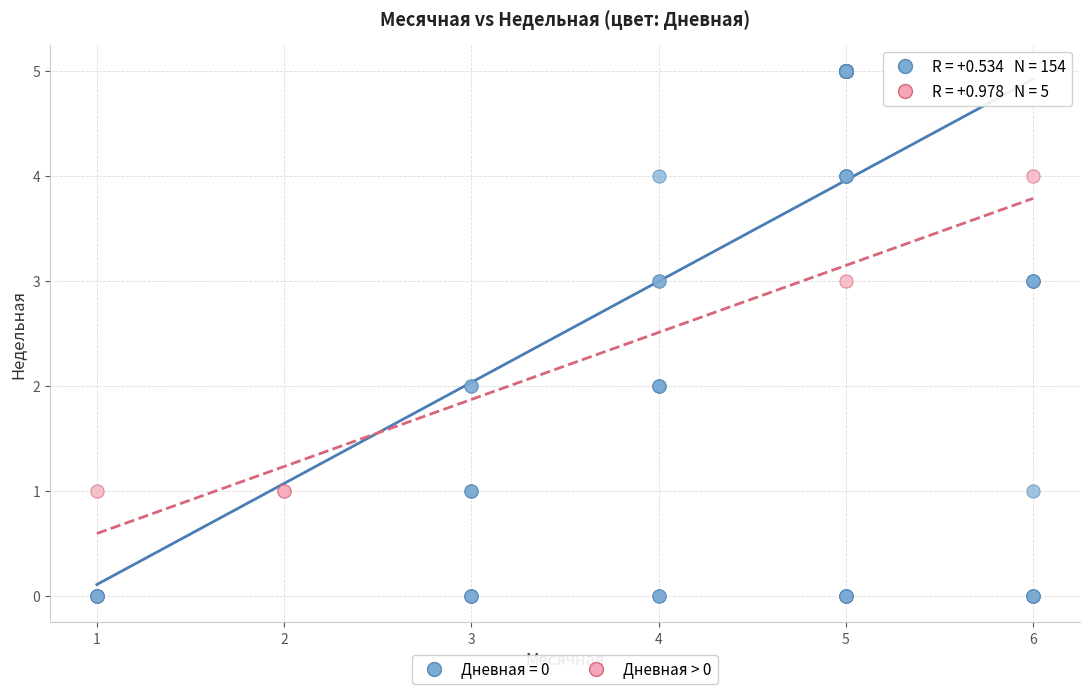

Which series reaches the minimum Y coordinate?

Дневная = 0